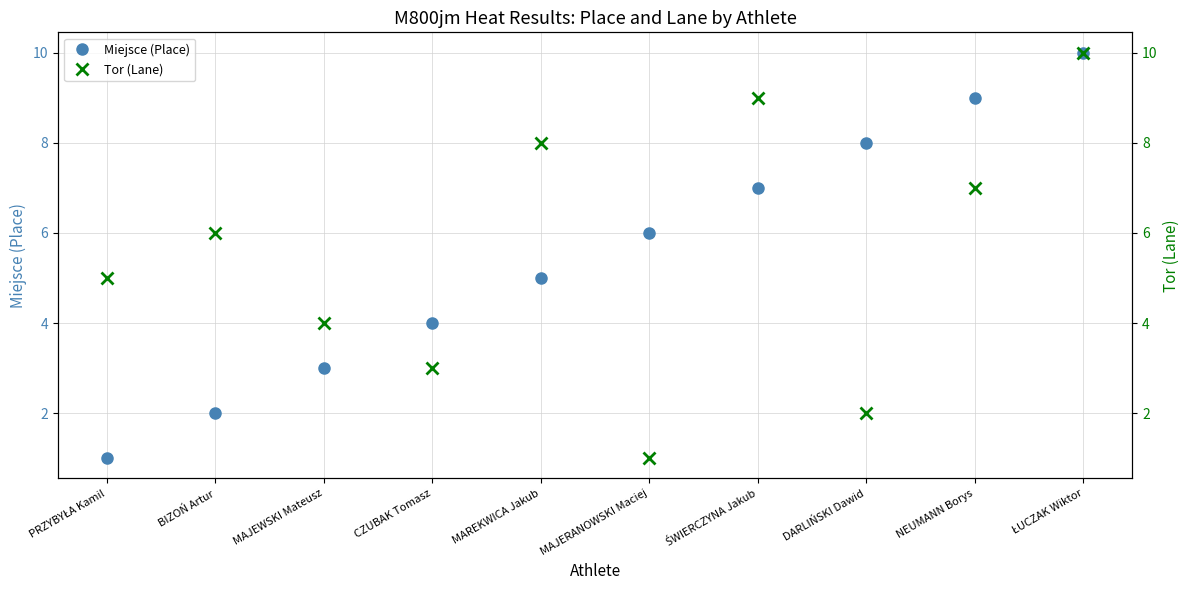

The value of Miejsce (Place) at PRZYBYŁA Kamil is 1. True or false?

True